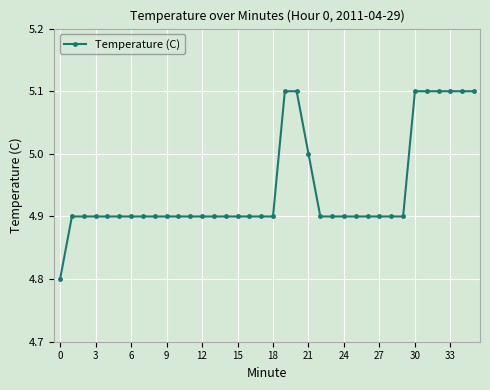

How many lines are shown in the chart?

1